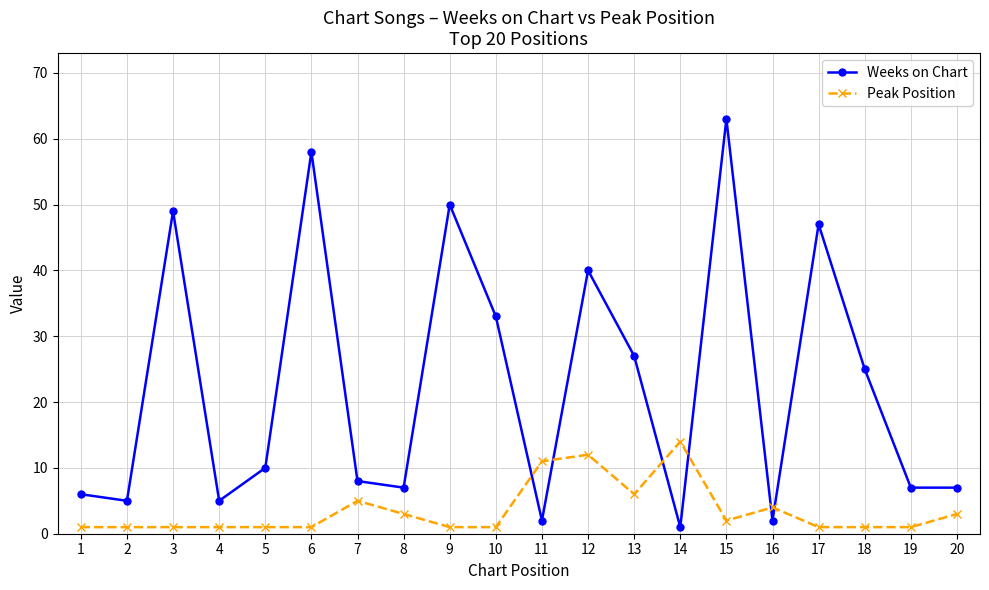

Which label corresponds to the largest value in the chart?

15